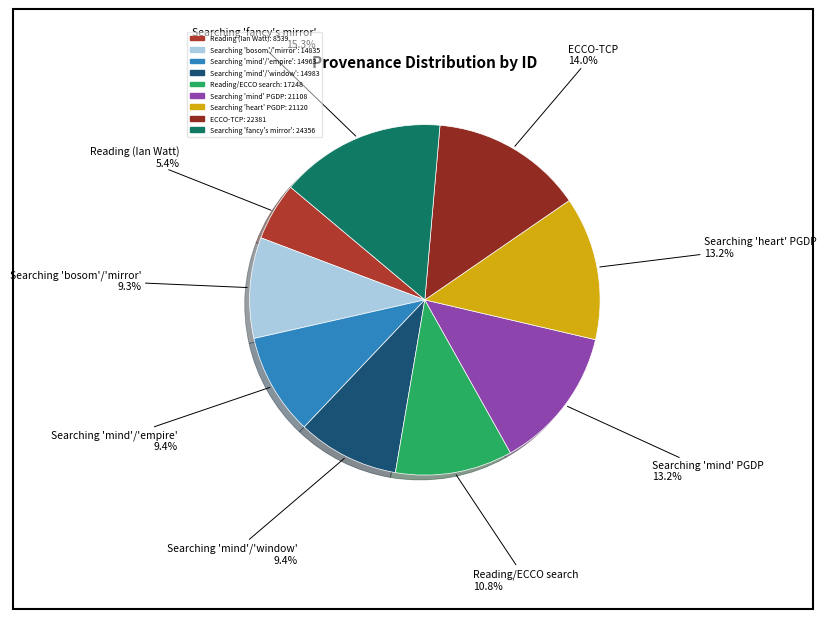

How many segments does this pie chart have?

9